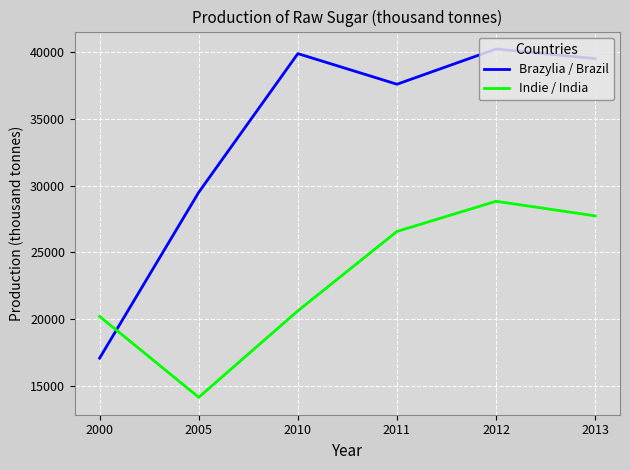

What is the difference between the Indie / India values at 2000 and 2005?

6049